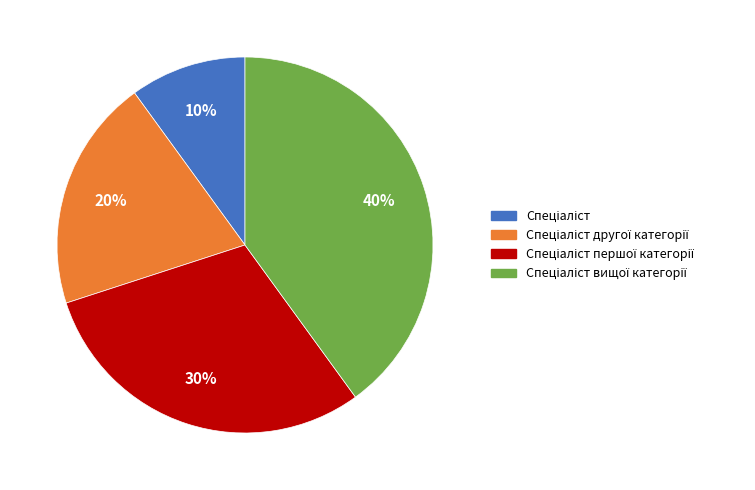

Is there a majority slice in this chart?

No